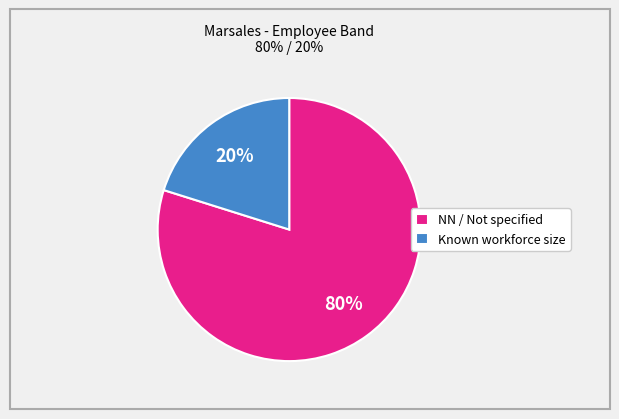

Which has a higher value, Known workforce size or NN / Not specified?

NN / Not specified